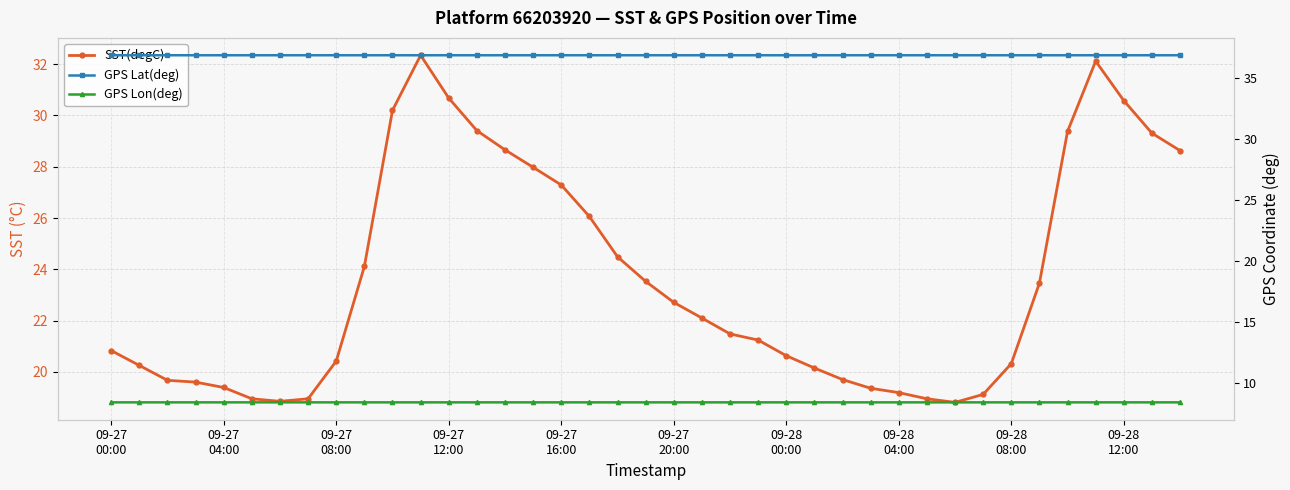

What is the minimum value for GPS Lat(deg)?

36.9